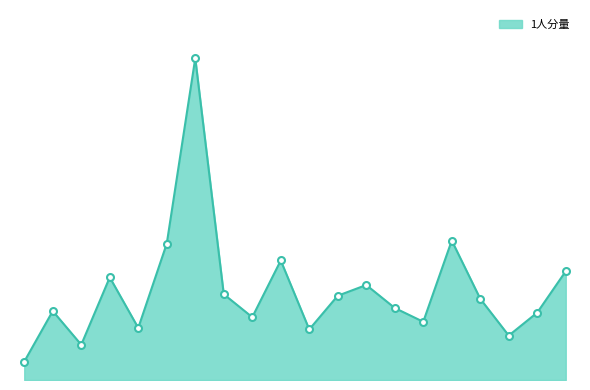

Does the chart have visible grid lines?

No